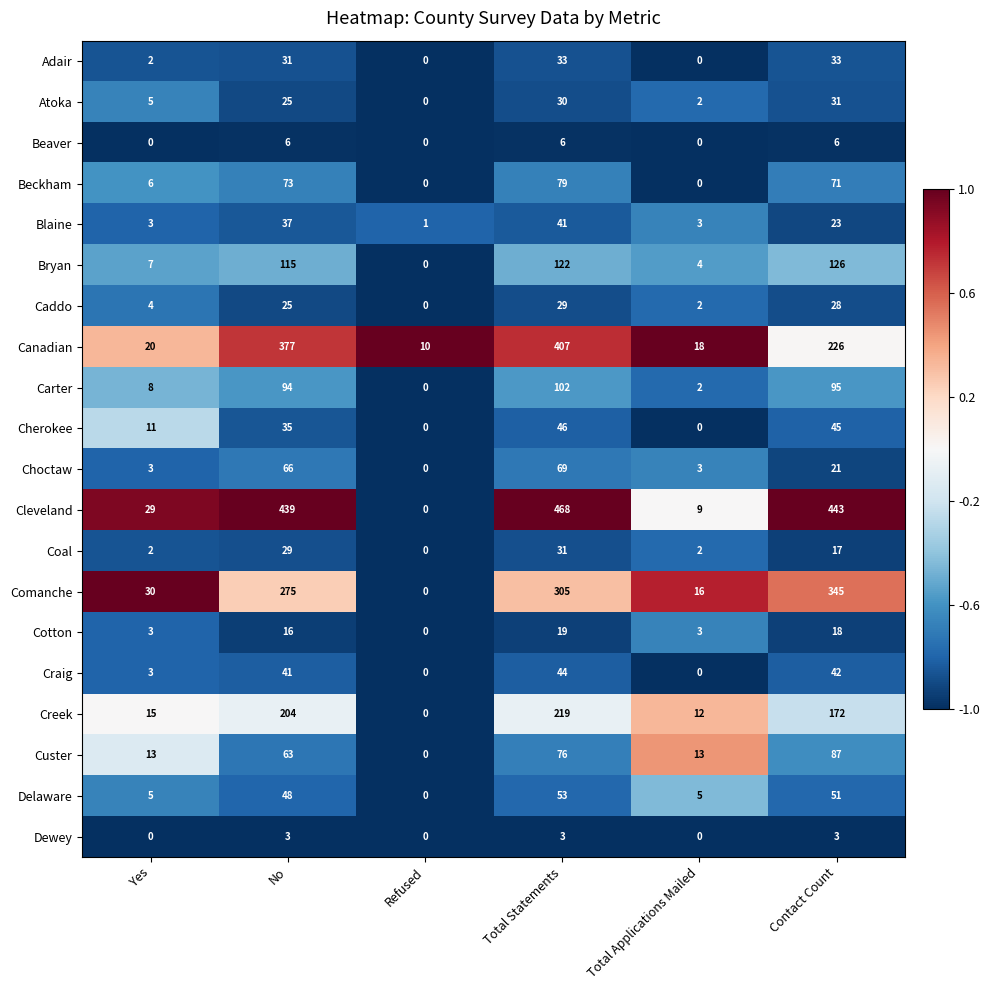

Is it true that Blaine equals 12 at Contact Count?

False